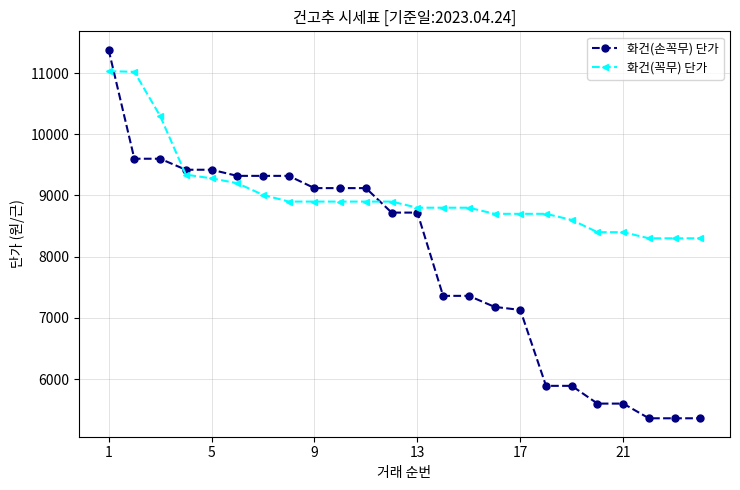

Which series has the widest spread of values?

화건(손꼭무) 단가